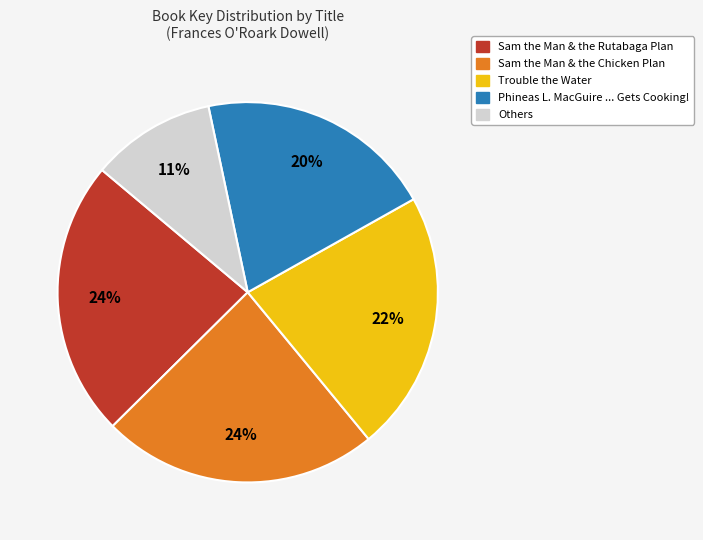

Is there a majority slice in this chart?

No